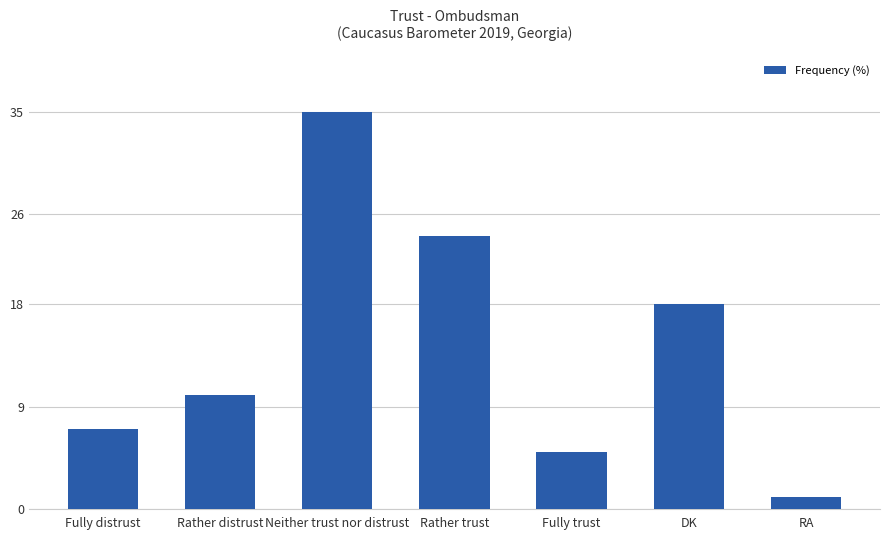

Between Rather distrust and DK, which is larger?

DK